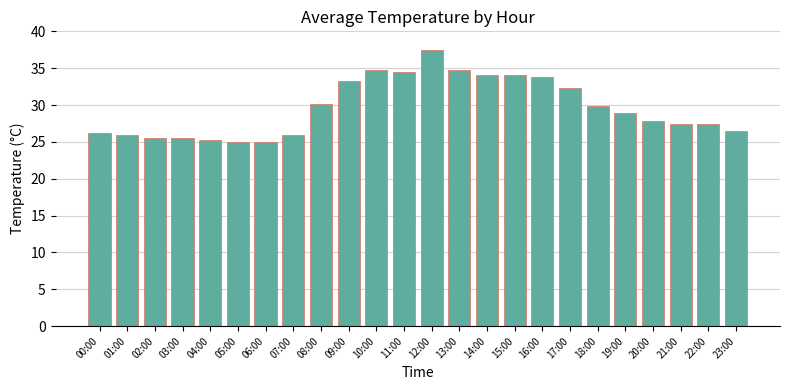

At which category does the chart reach its peak across all series?

12:00